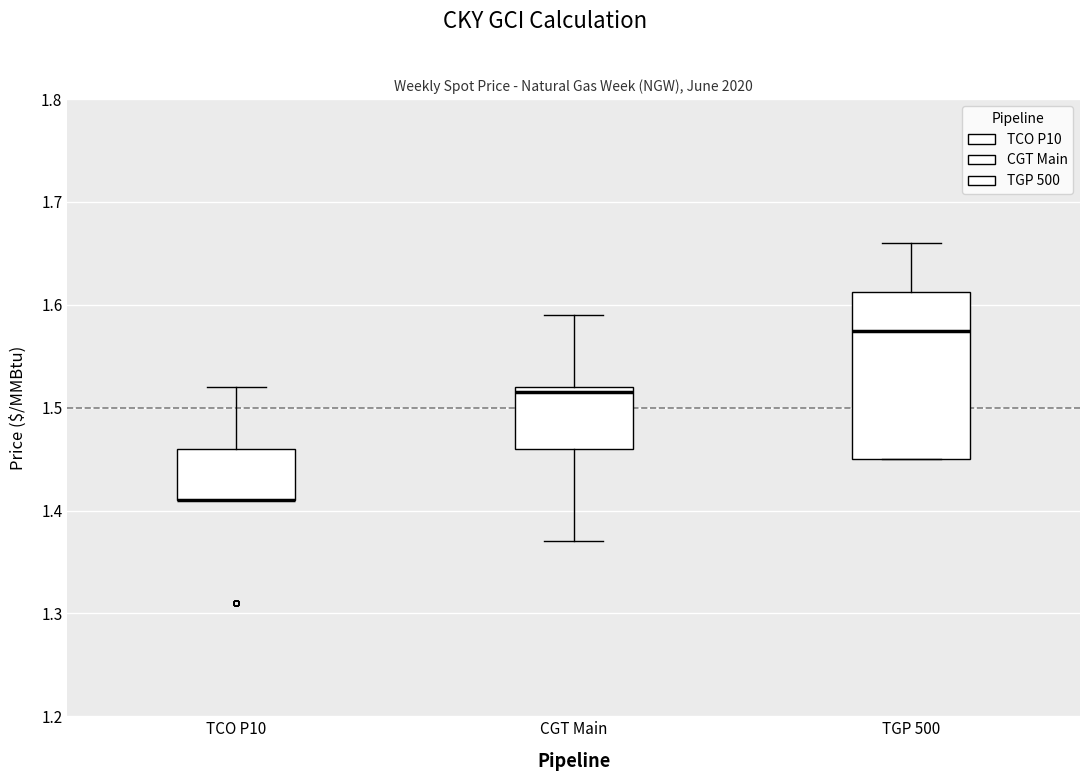

Reading left to right, transcribe this box plot: for each box, give where its median line is, the range the box spans, and where its two whiskers end, as read against the y-axis. The values are not printed on the chart, so give them approximately, as read against the axis.

TCO P10: median 1.41 (drawn on the box's lower edge), box 1.41 to 1.46, whiskers 1.41 to 1.52
CGT Main: median 1.52 (just below the box's upper edge), box 1.46 to 1.52, whiskers 1.37 to 1.59
TGP 500: median 1.58, box 1.45 to 1.61, whiskers 1.45 to 1.66